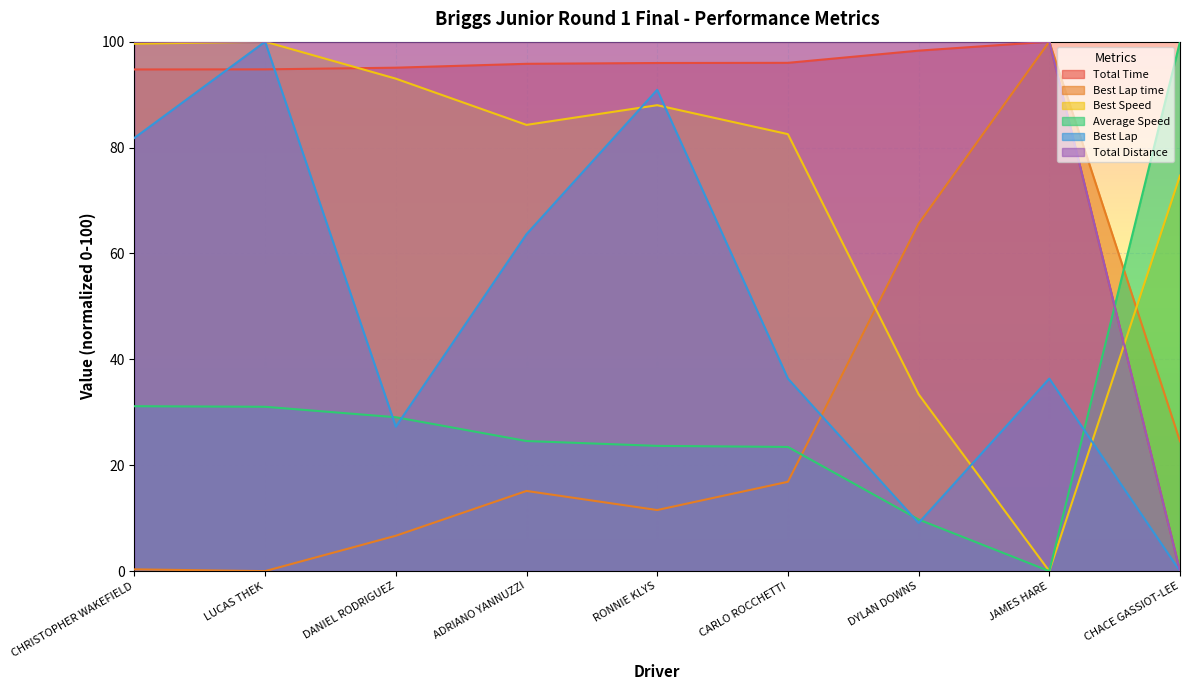

What is the maximum value shown in the chart?

100.0